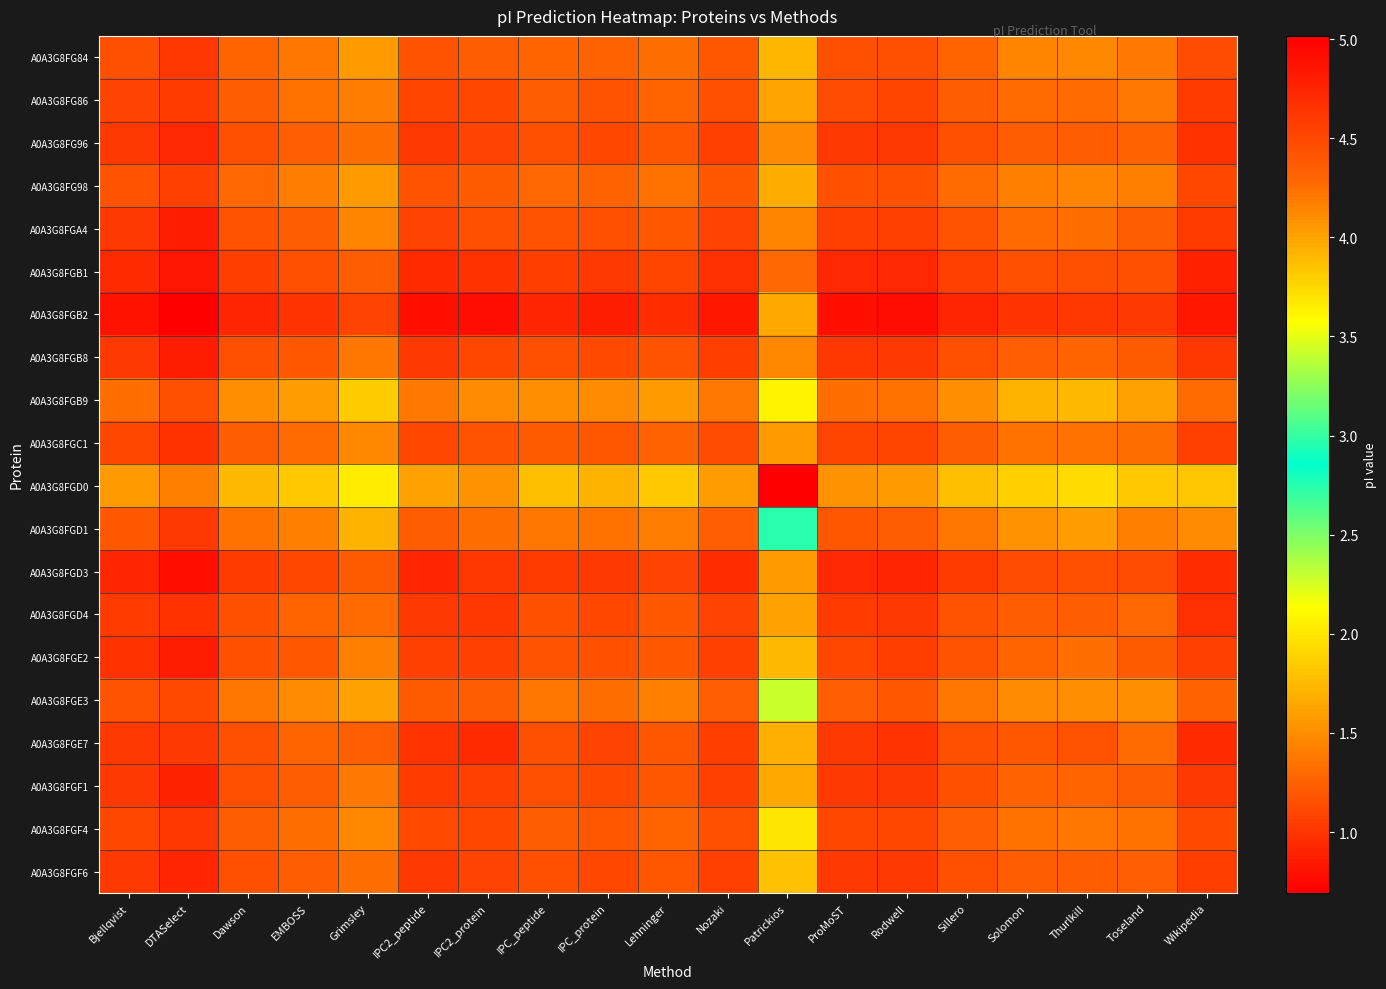

At which category is the sum across all series the highest?

DTASelect